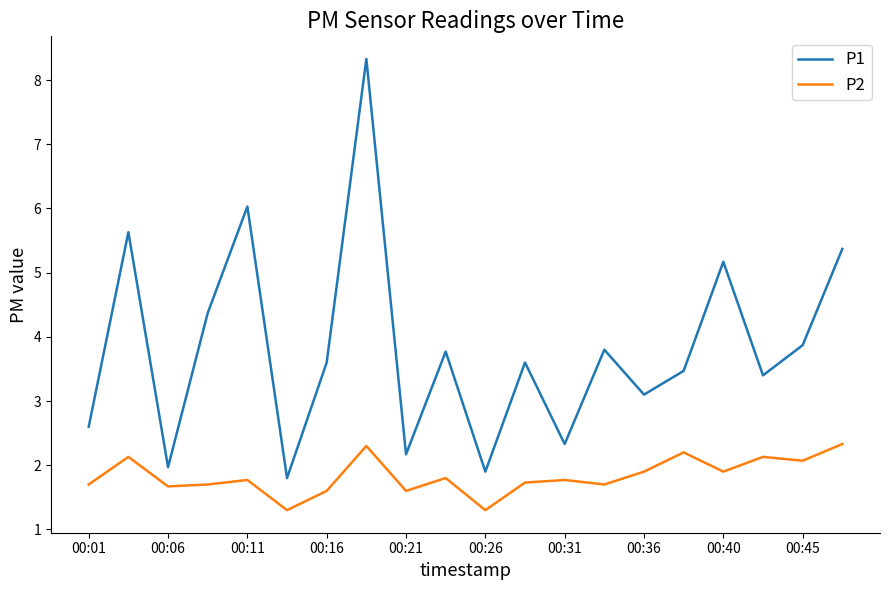

List the series in order of their overall mean, lowest first.

P2, P1